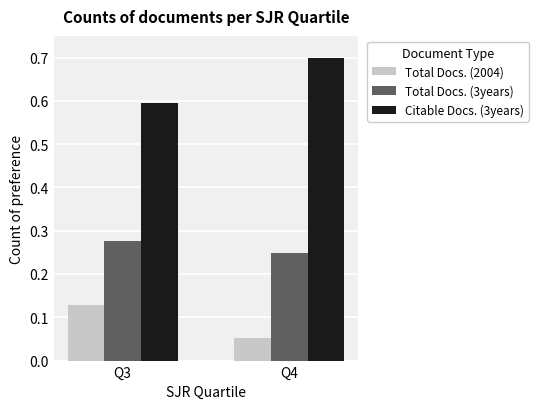

What is the average value of the Citable Docs. (3years) series?

0.6